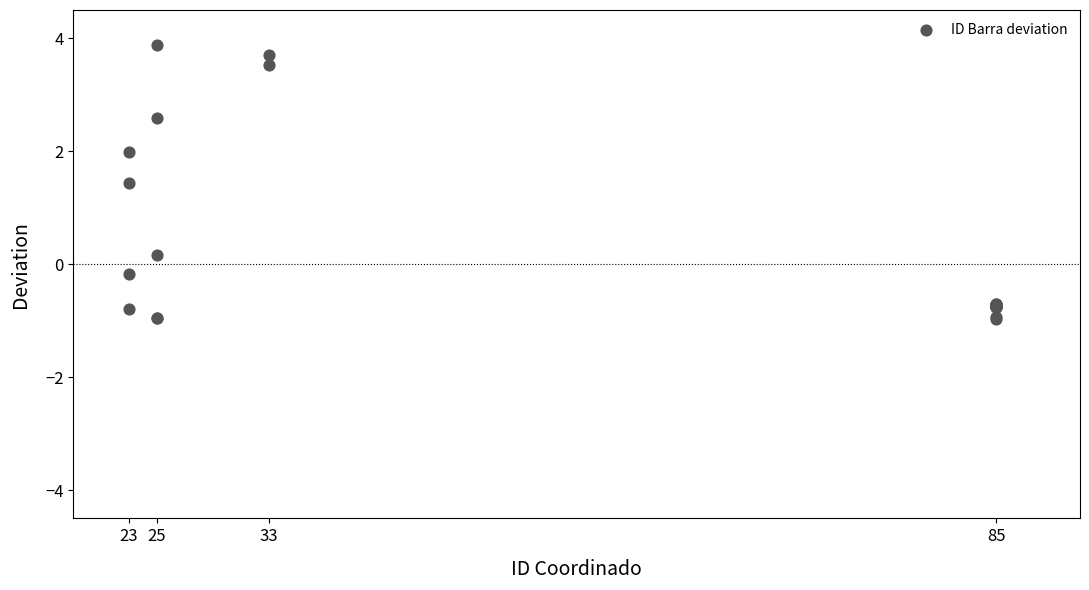

What Y value in the scatter plot is closest to 1?

1.4